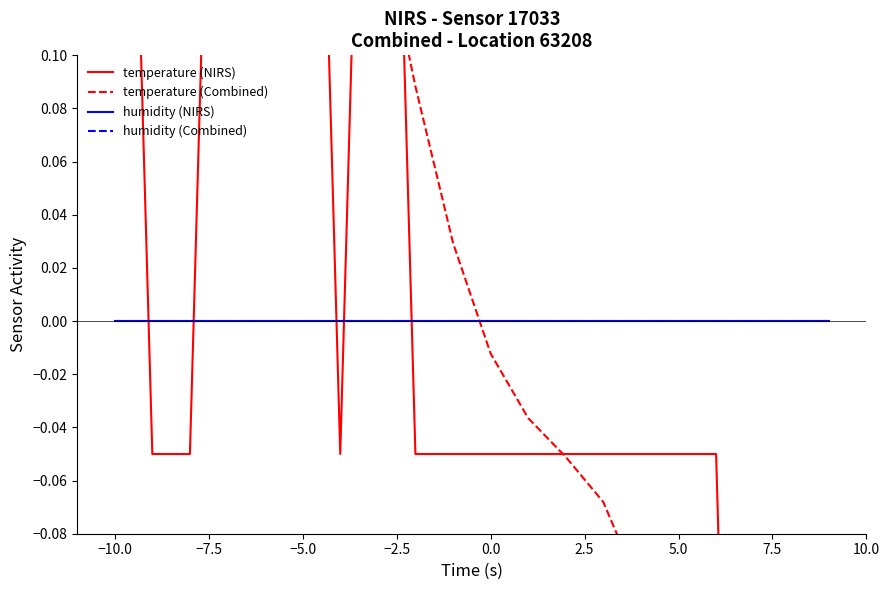

Rank the series by their maximum value, from highest to lowest.

temperature (NIRS), temperature (Combined), humidity (NIRS), humidity (Combined)